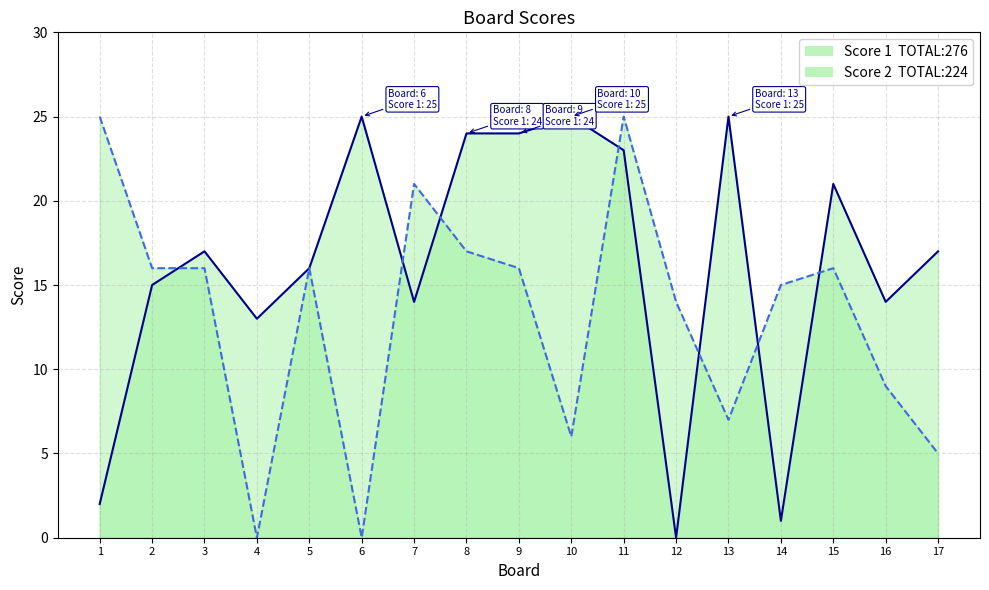

True or false: Score 1 has a value of 24 at 8.

True